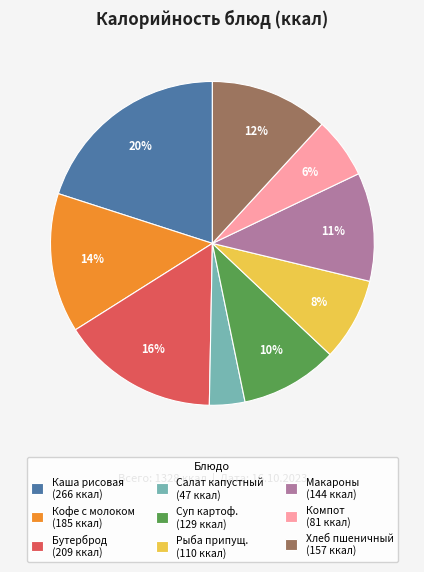

Between Компот (81 ккал) and Салат капустный (47 ккал), which is larger?

Компот (81 ккал)